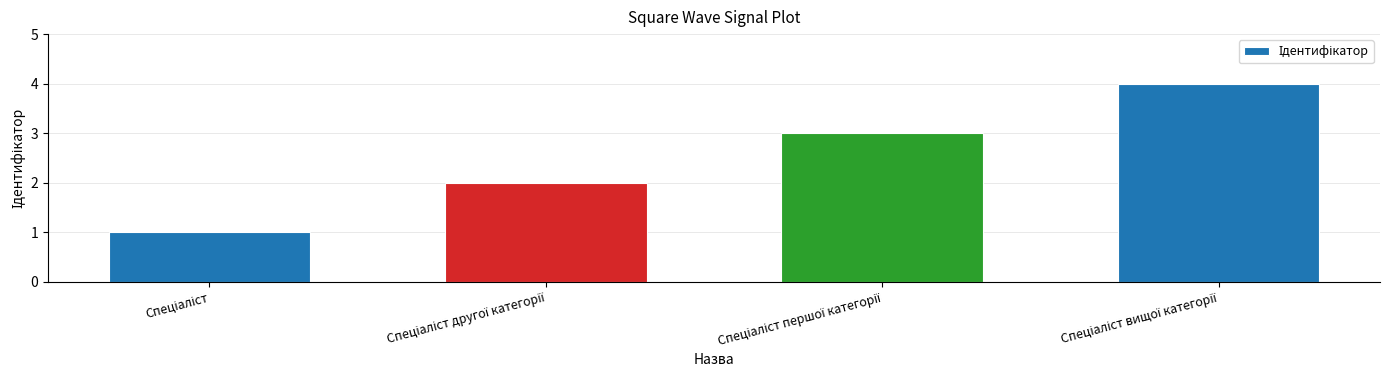

What is the sum of all values?

10